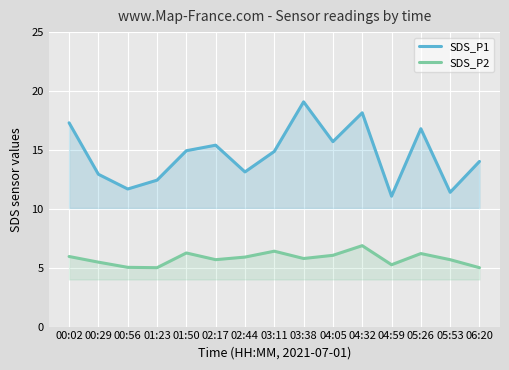

At how many categories does at least one series exceed 13?

10